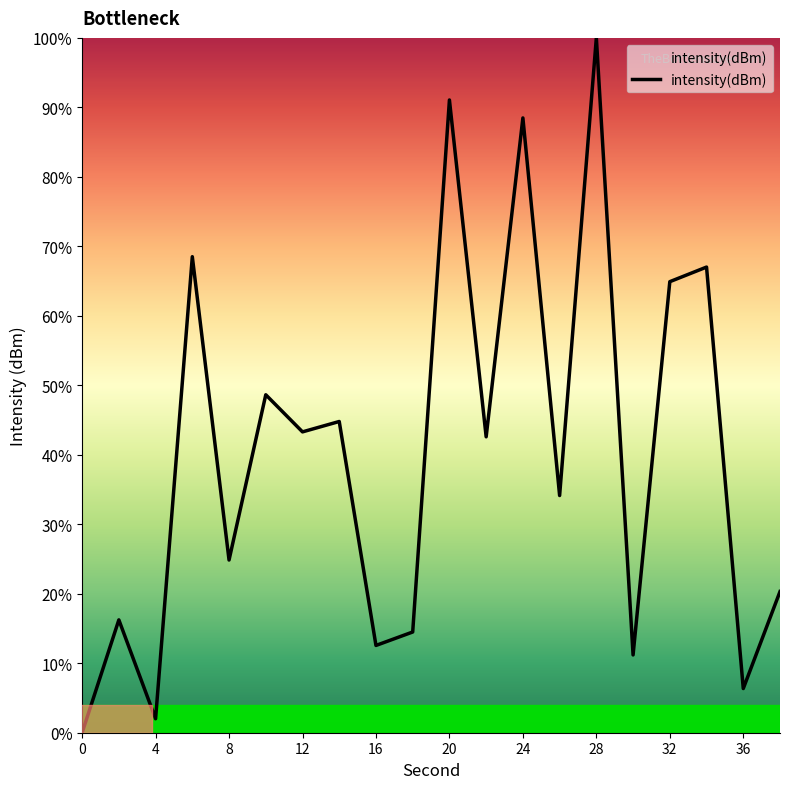

What is the greatest value displayed?

100.0